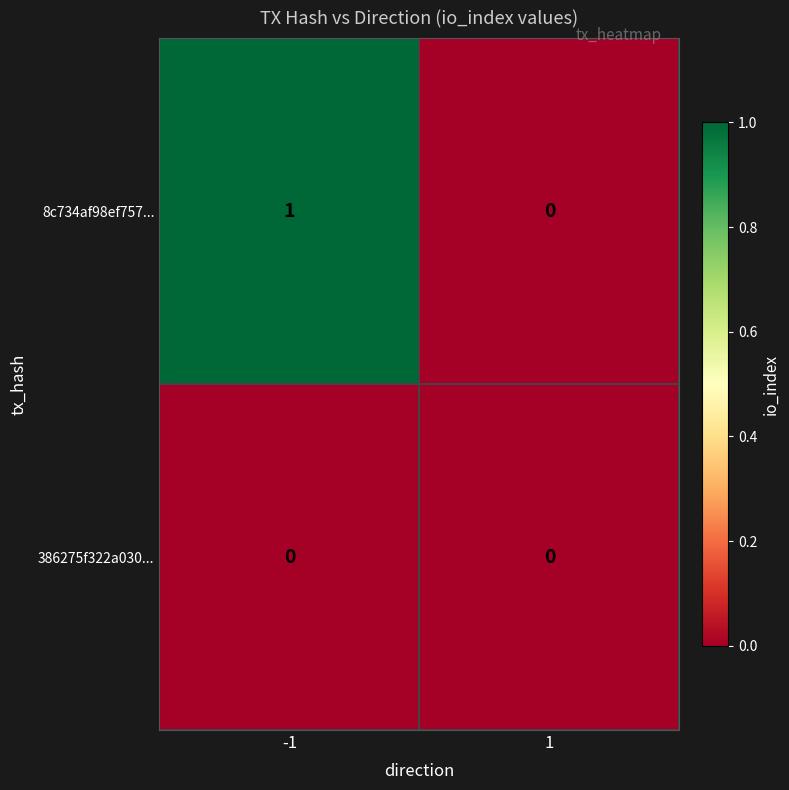

The value of 386275f322a030... at -1 is 0. True or false?

True